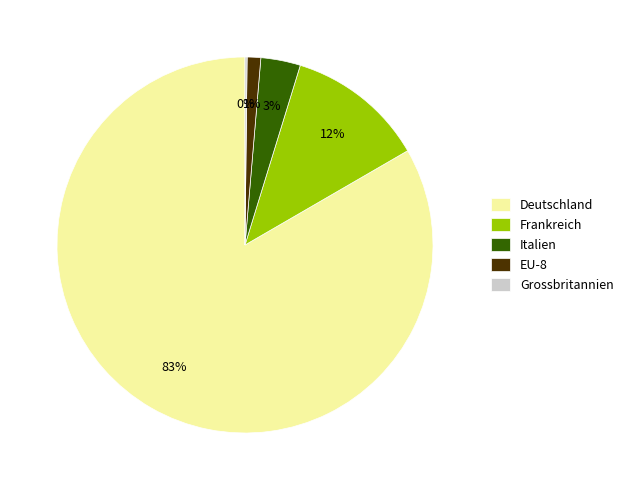

Is it true that Deutschland is 83% of the pie?

True